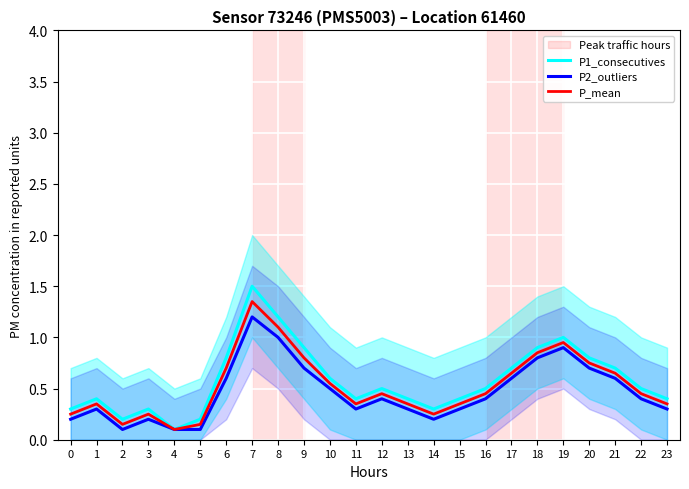

Which series changed the most between 7 and 21?

P1_consecutives